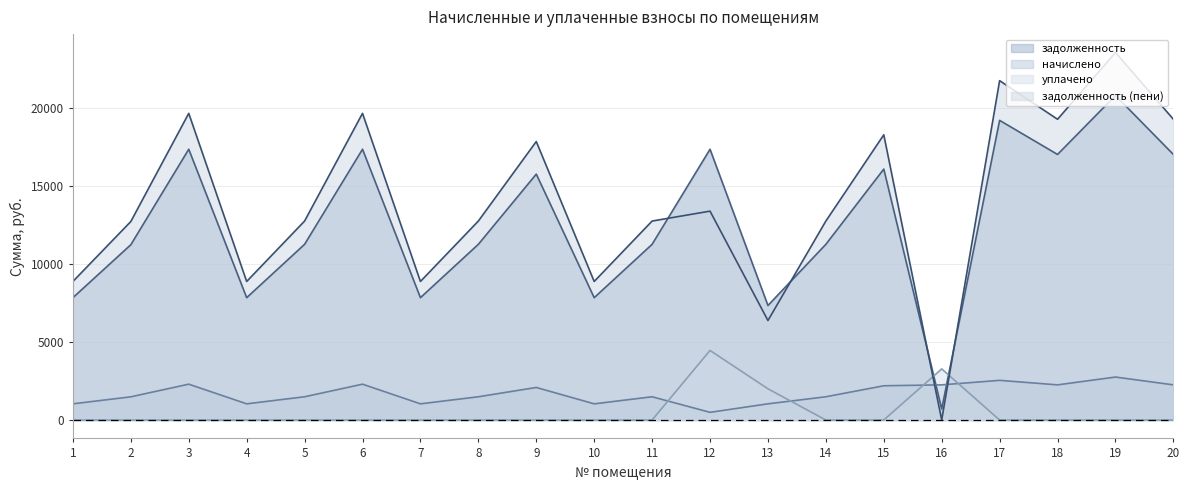

Where is the first local maximum for задолженность?

3